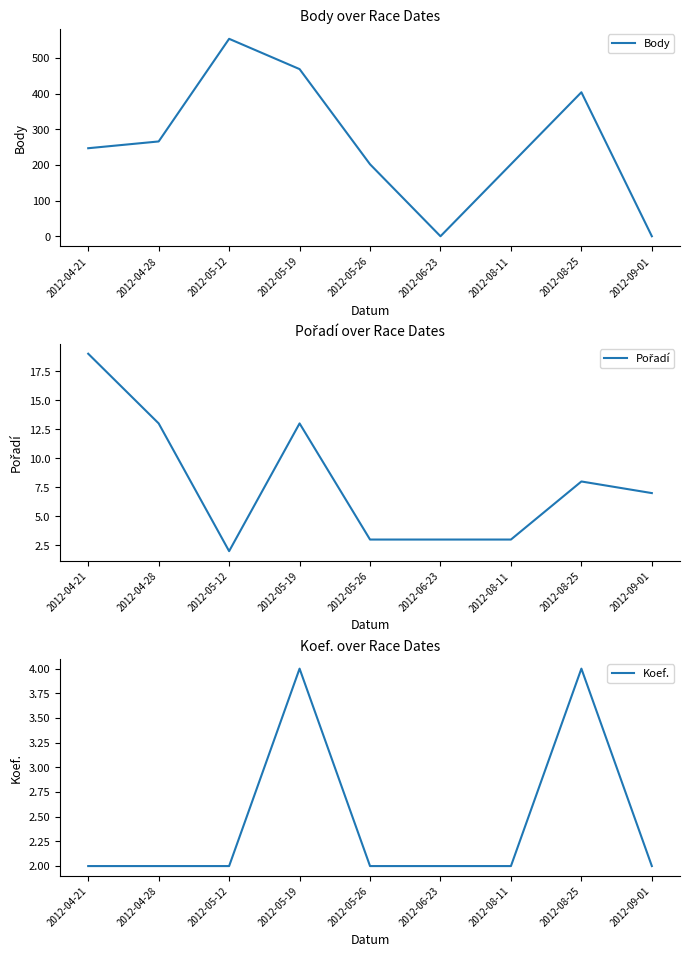

What is the label of the 1st point from the left?

2012-04-21